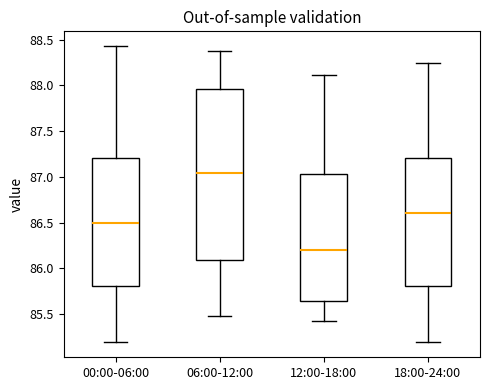

Reading left to right, read every box against the y-axis: the position of its median line, the range the box covers, and the ends of its whiskers. The values are not printed on the chart, so give them approximately, as read against the axis.

00:00-06:00: median 86.50, box 85.80 to 87.20, whiskers 85.20 to 88.45
06:00-12:00: median 87.05, box 86.10 to 87.95, whiskers 85.50 to 88.40
12:00-18:00: median 86.20, box 85.65 to 87.05, whiskers 85.40 to 88.10
18:00-24:00: median 86.60, box 85.80 to 87.20, whiskers 85.20 to 88.25